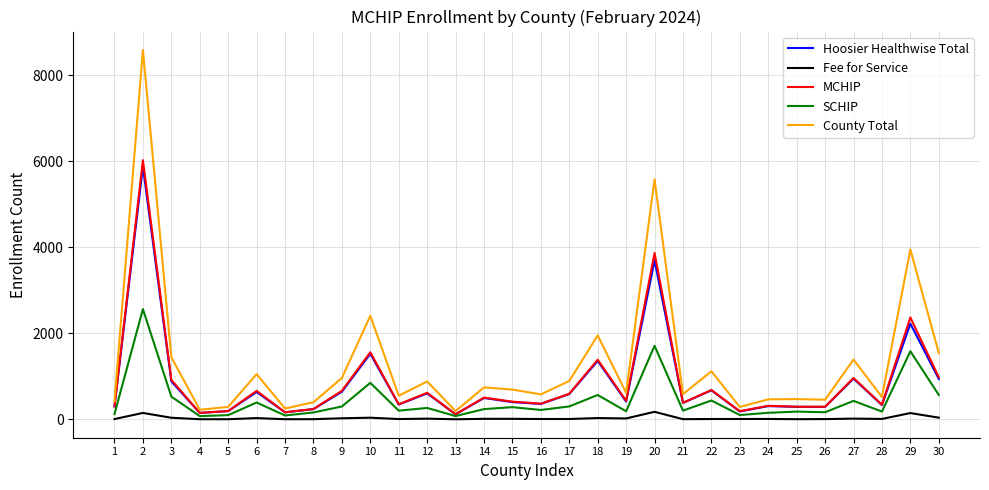

List the series in order of their peak value, highest first.

County Total, MCHIP, Hoosier Healthwise Total, SCHIP, Fee for Service